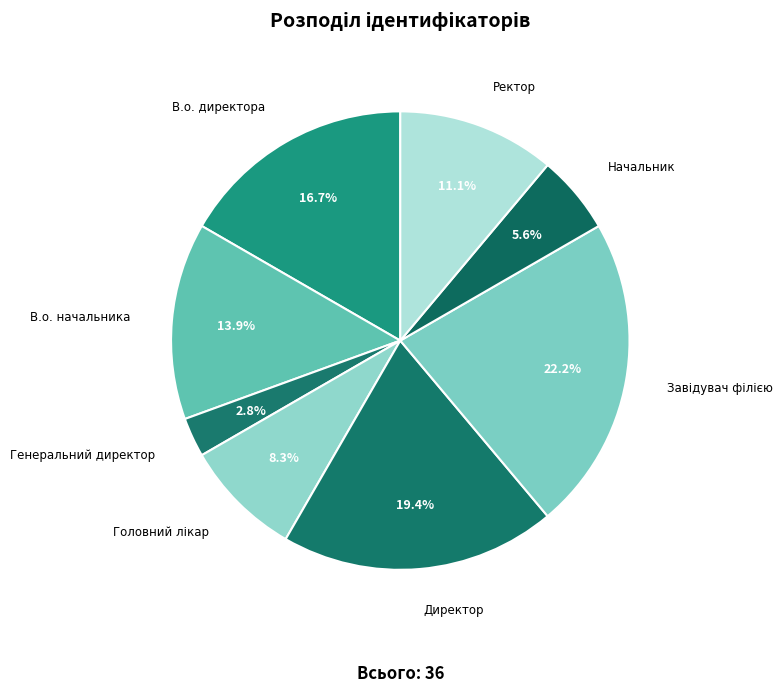

What portion of the pie excludes Начальник?

94.4%